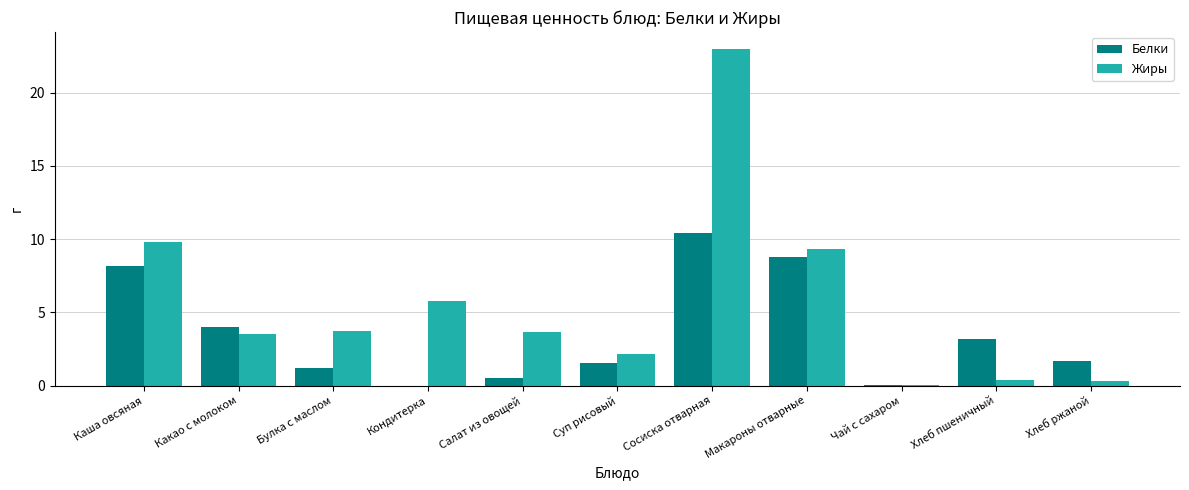

How many data points in Жиры are above 3?

7